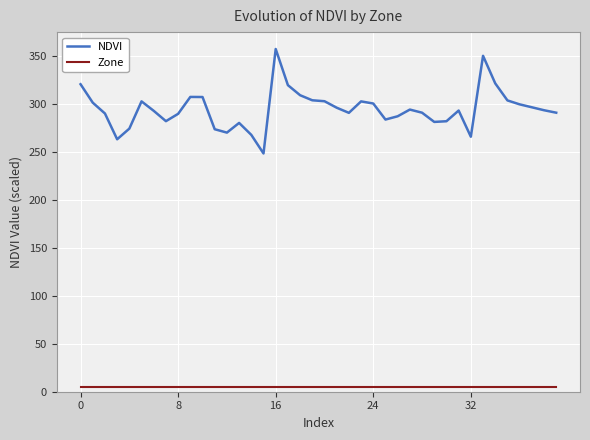

What are all the series names shown in the legend?

NDVI, Zone